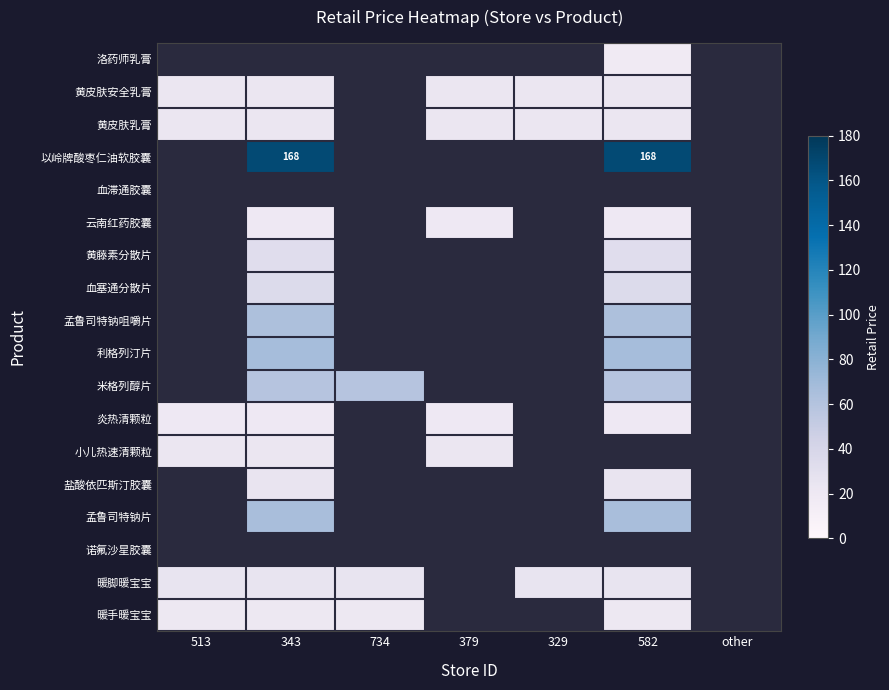

What is the spread (max minus min) of values at 379?

23.5